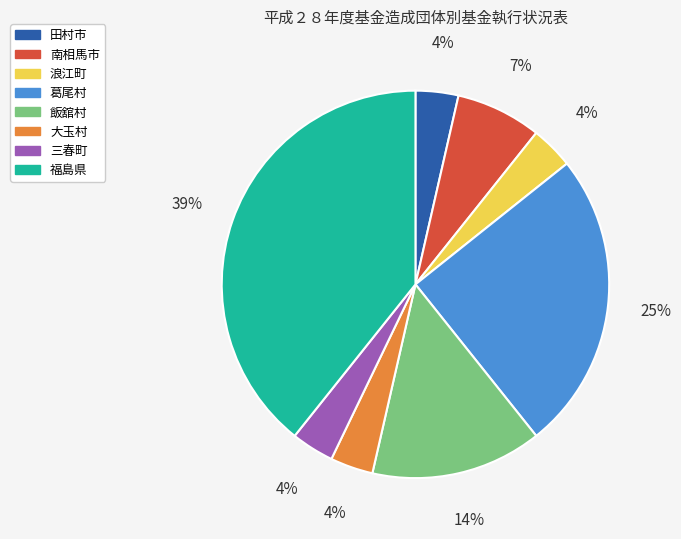

Do 田村市 and 南相馬市 together represent more than half of the pie?

No